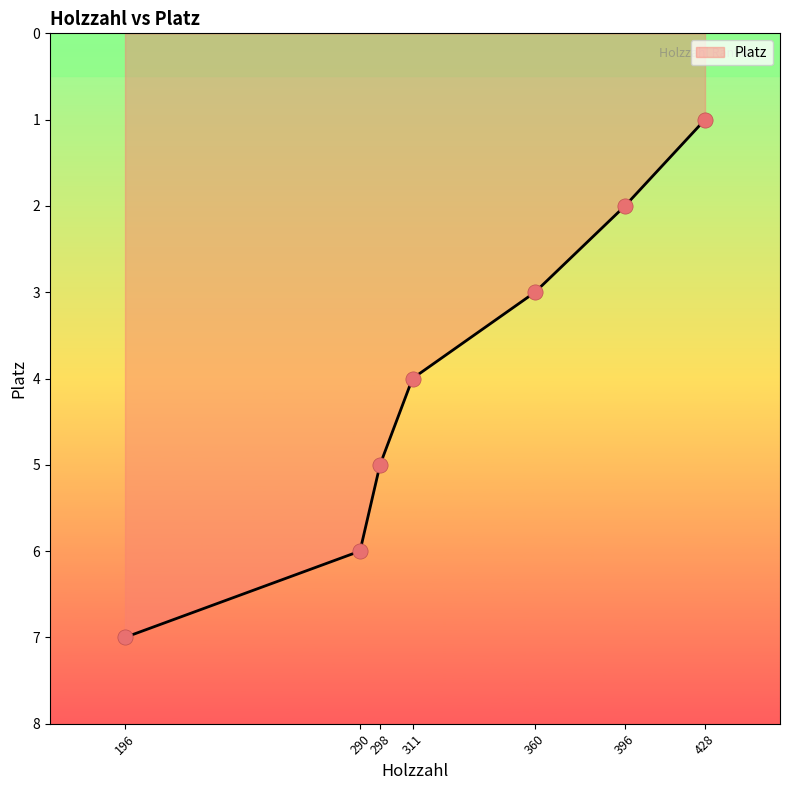

What is the change in value from 290 to 360?

-3